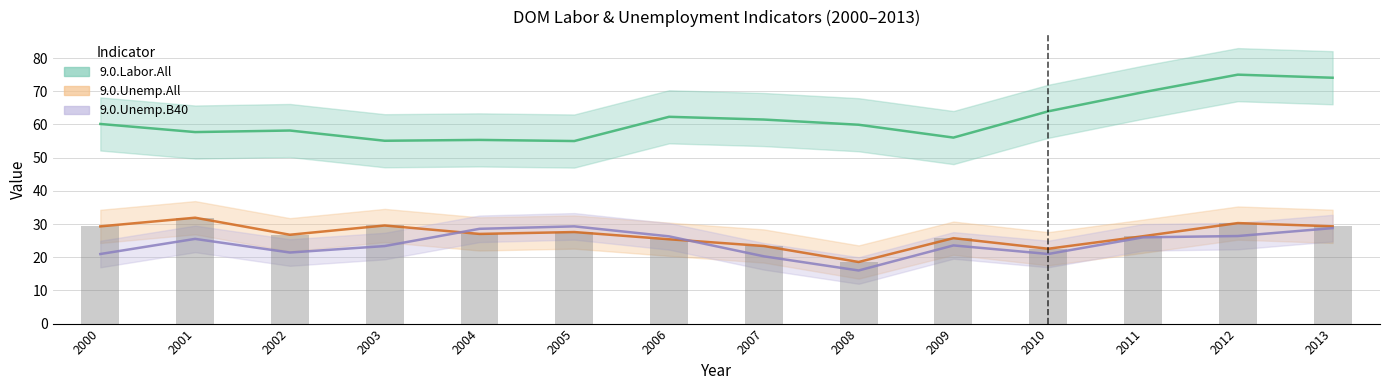

What is the total value across all series at 2004?

110.9